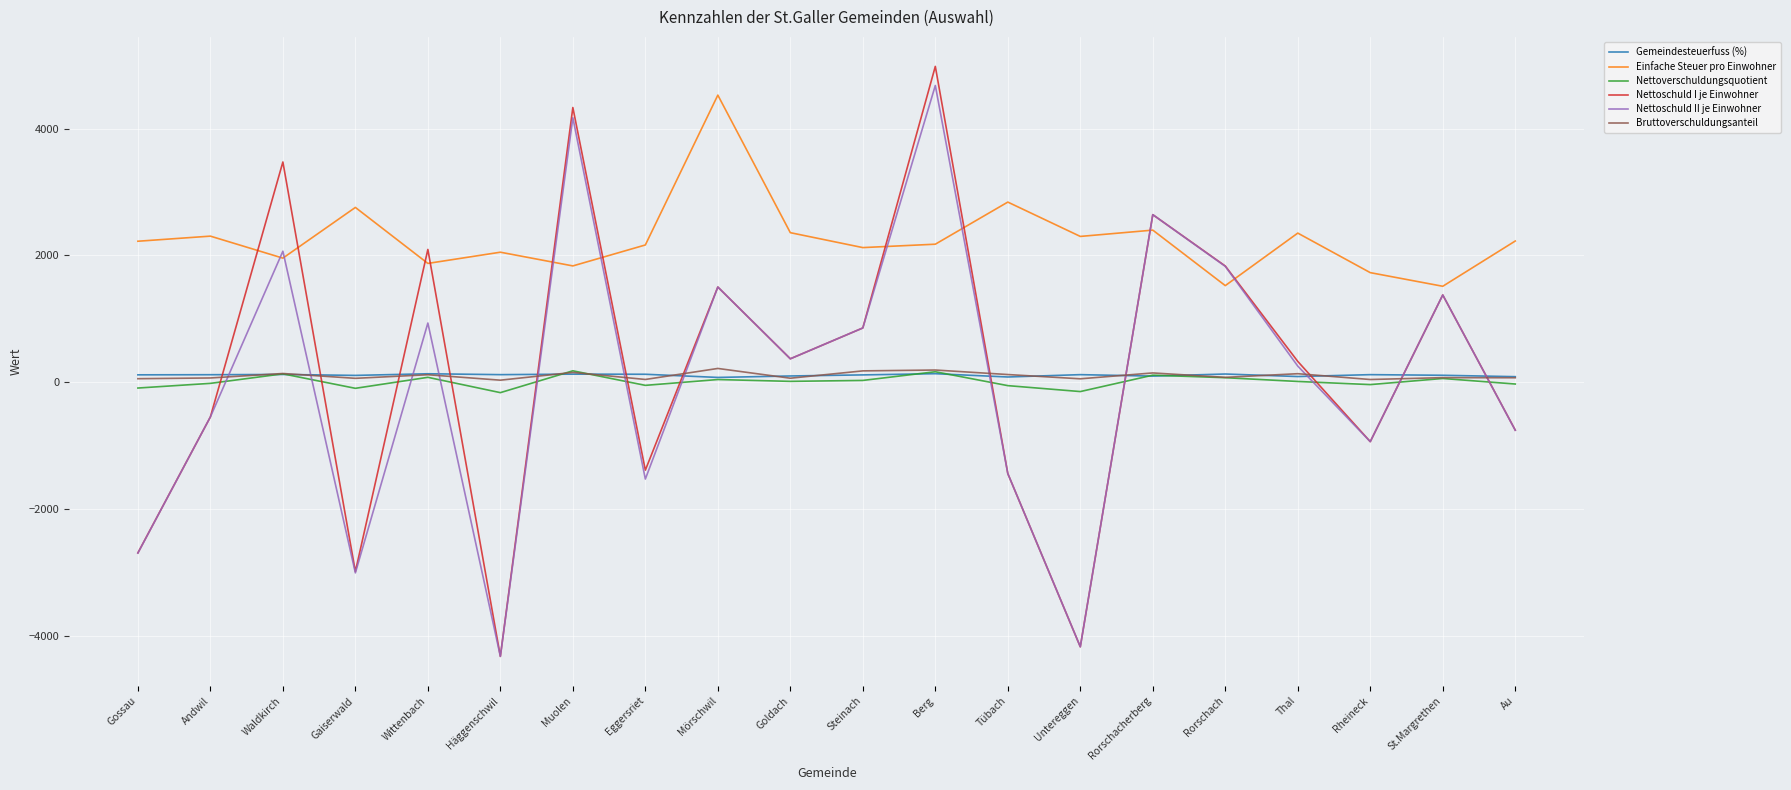

What are all the series names shown in the legend?

Gemeindesteuerfuss (%), Einfache Steuer pro Einwohner, Nettoverschuldungsquotient, Nettoschuld I je Einwohner, Nettoschuld II je Einwohner, Bruttoverschuldungsanteil